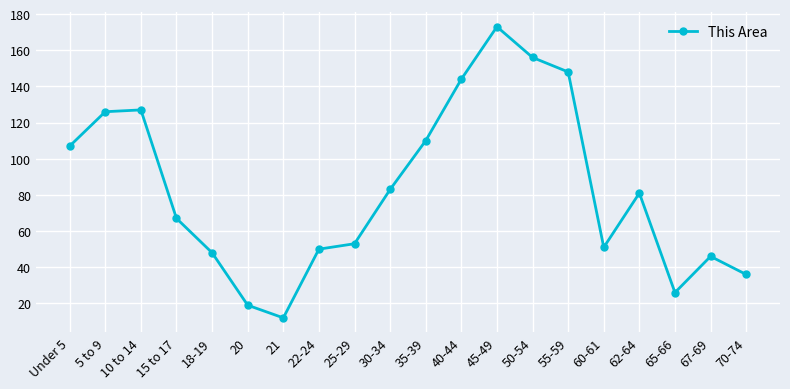

What is the label of the 15th point from the left?

55-59